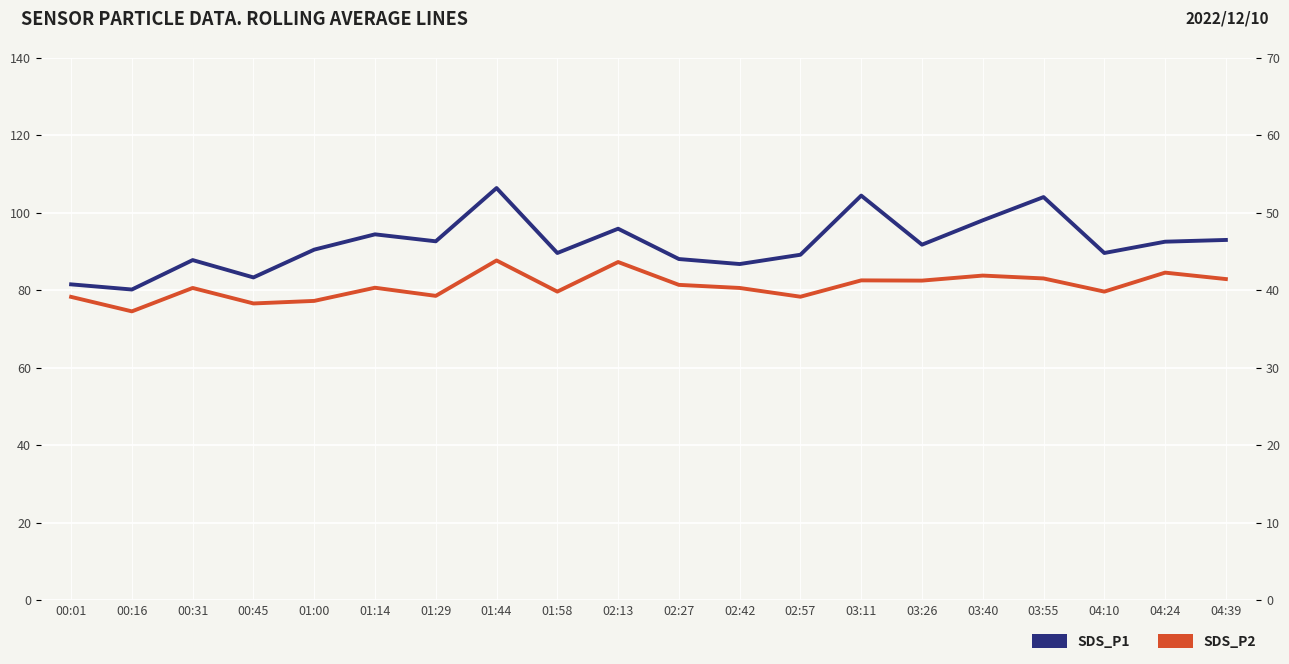

Is it true that SDS_P2 equals 25.0 at 04:24?

False